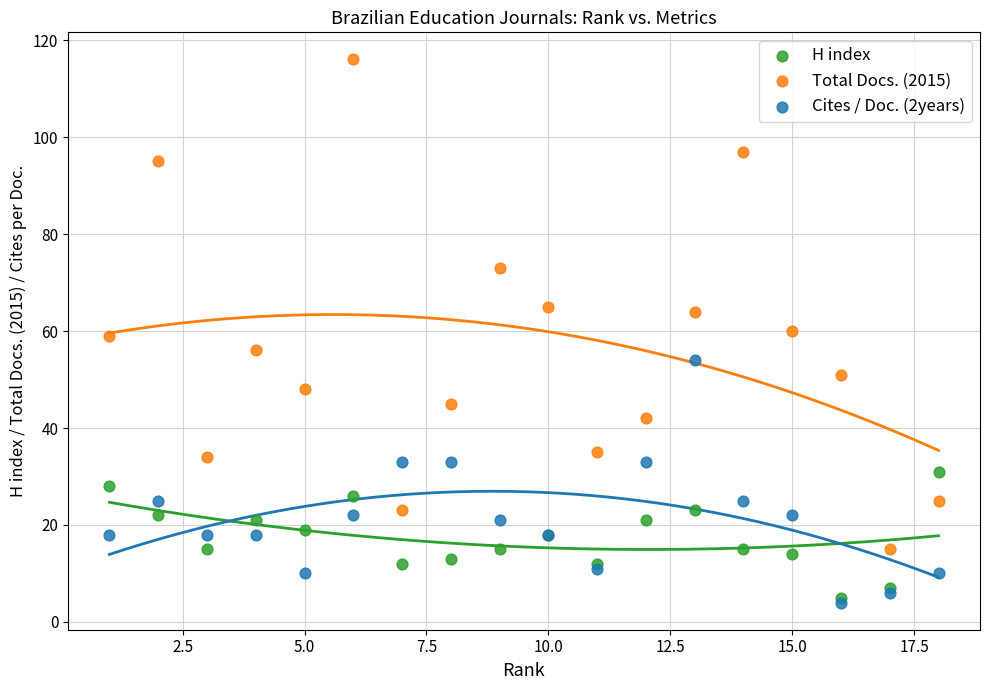

Which series contains the highest Y value?

Total Docs. (2015)